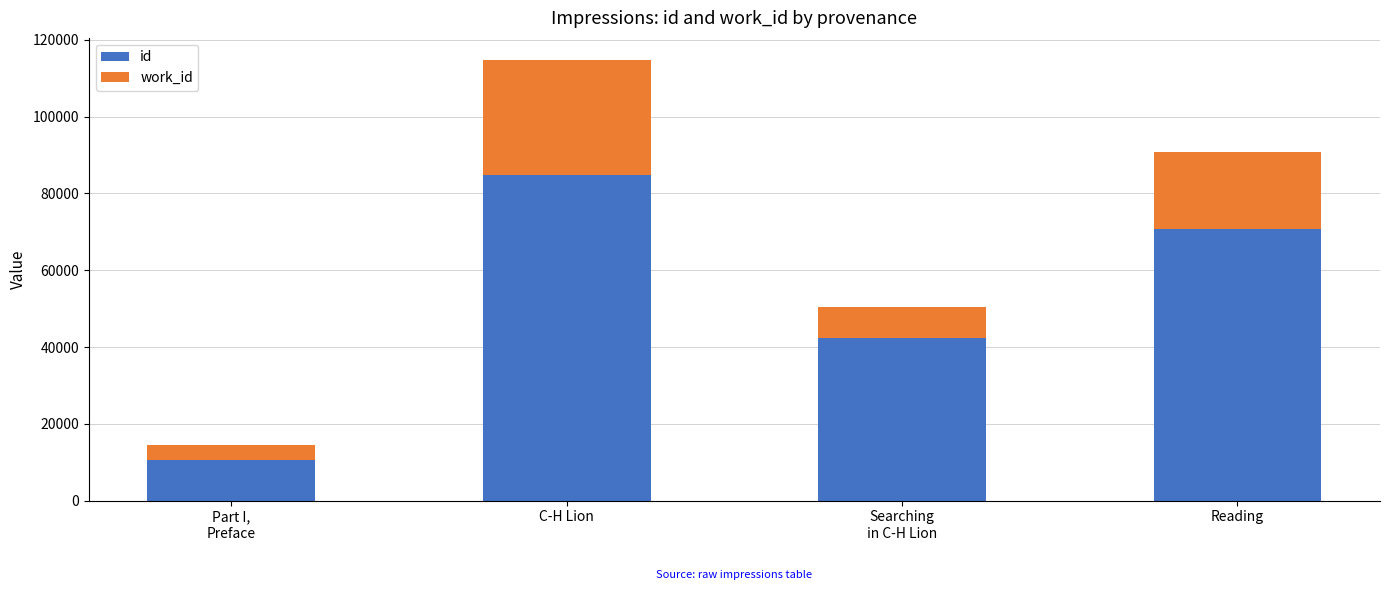

At which category is the sum across all series the highest?

C-H Lion